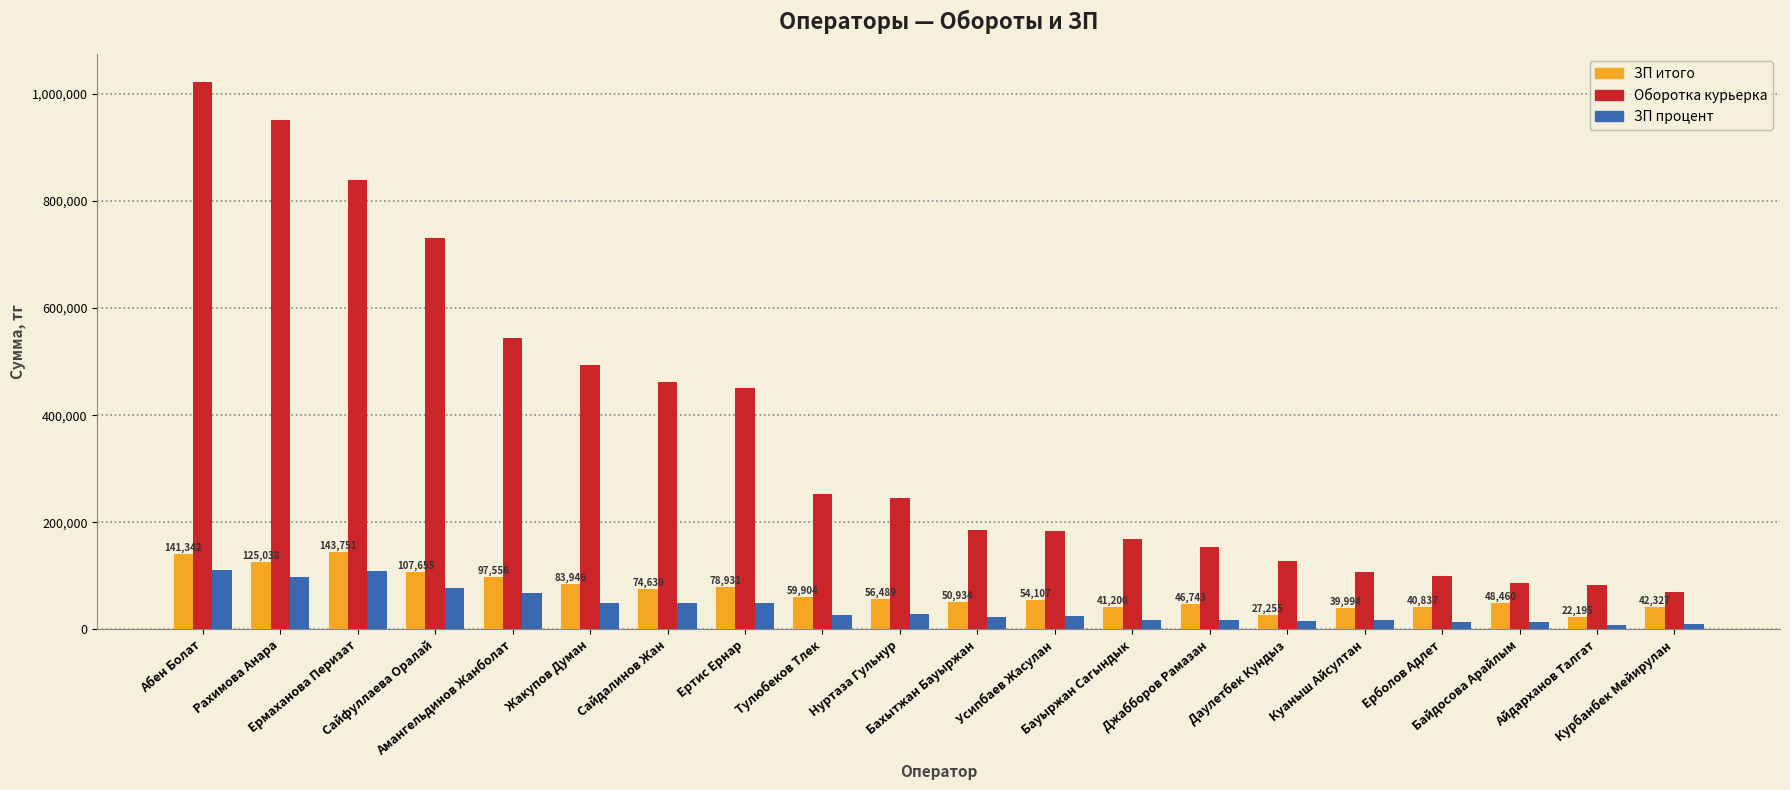

At how many categories does at least one series exceed 741965?

3